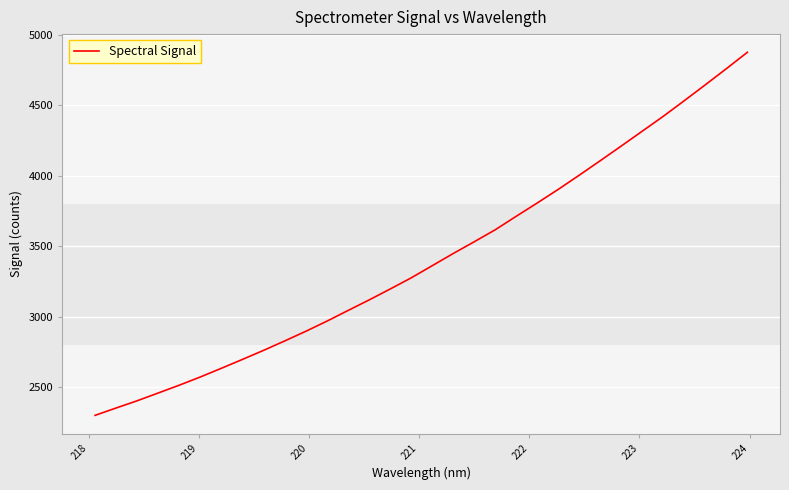

What is the maximum value shown in the chart?

4874.1